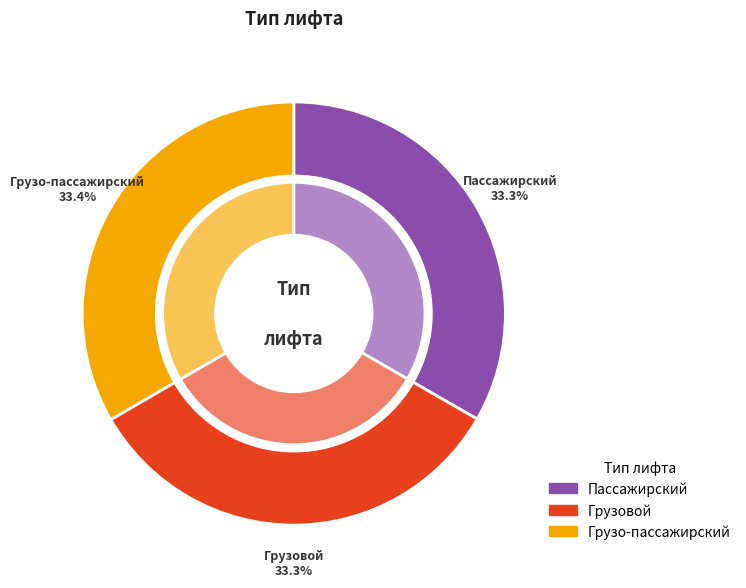

To the nearest percent, what portion does Пассажирский represent?

33%